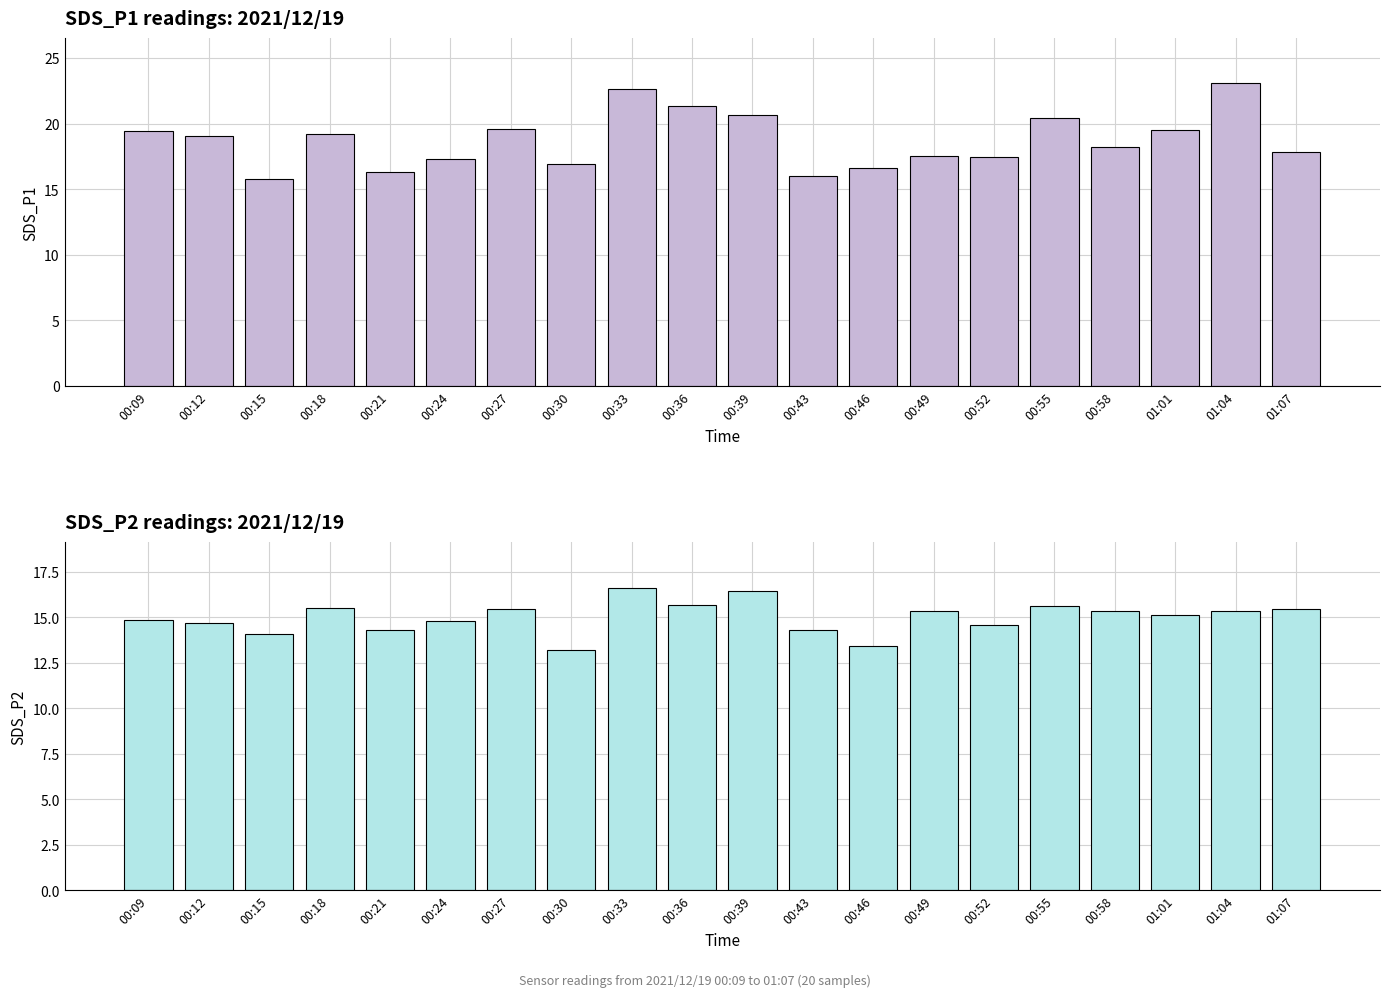

What is the value of the SDS_P1 bar at the 9th from the left?

22.6